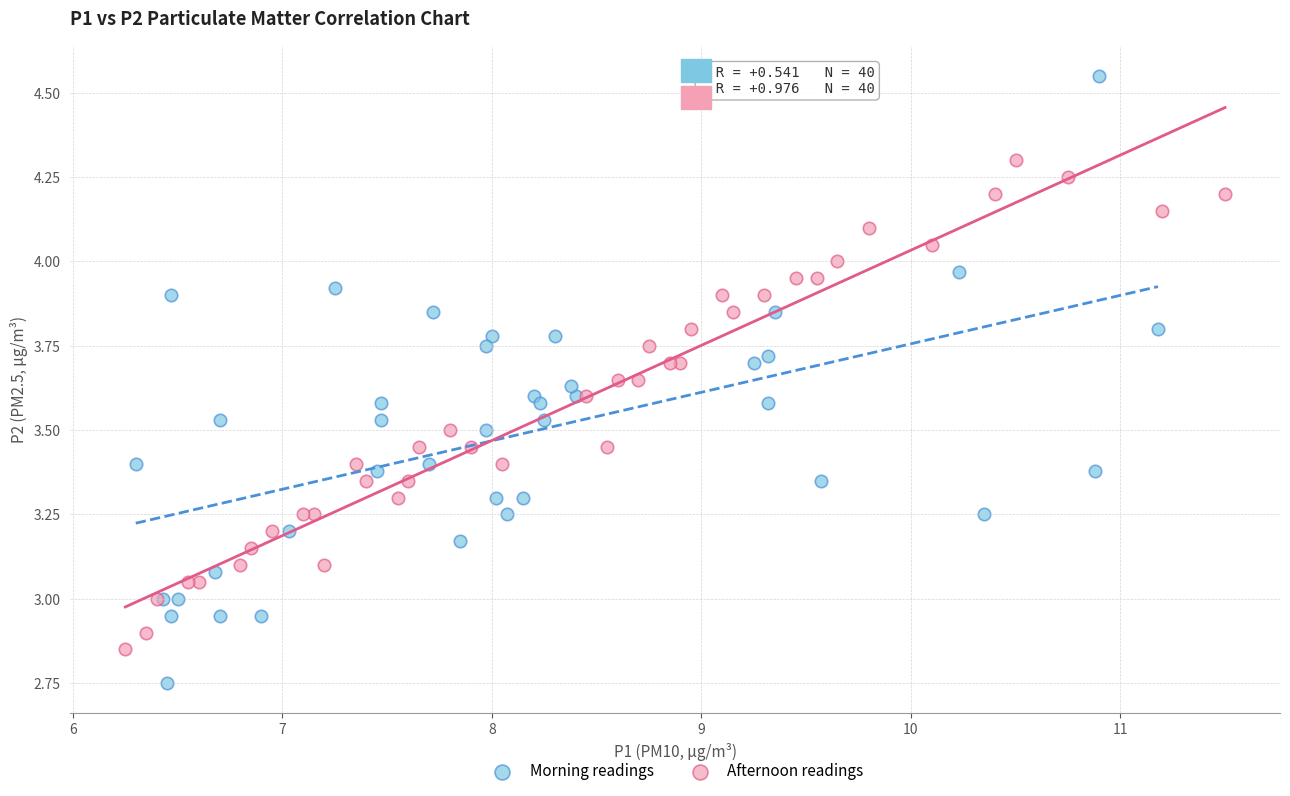

Which series has the widest spread of Y values?

Morning readings